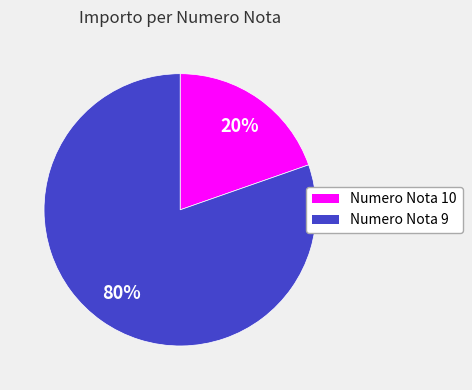

To the nearest percent, what percentage of the pie is Numero Nota 10?

20%